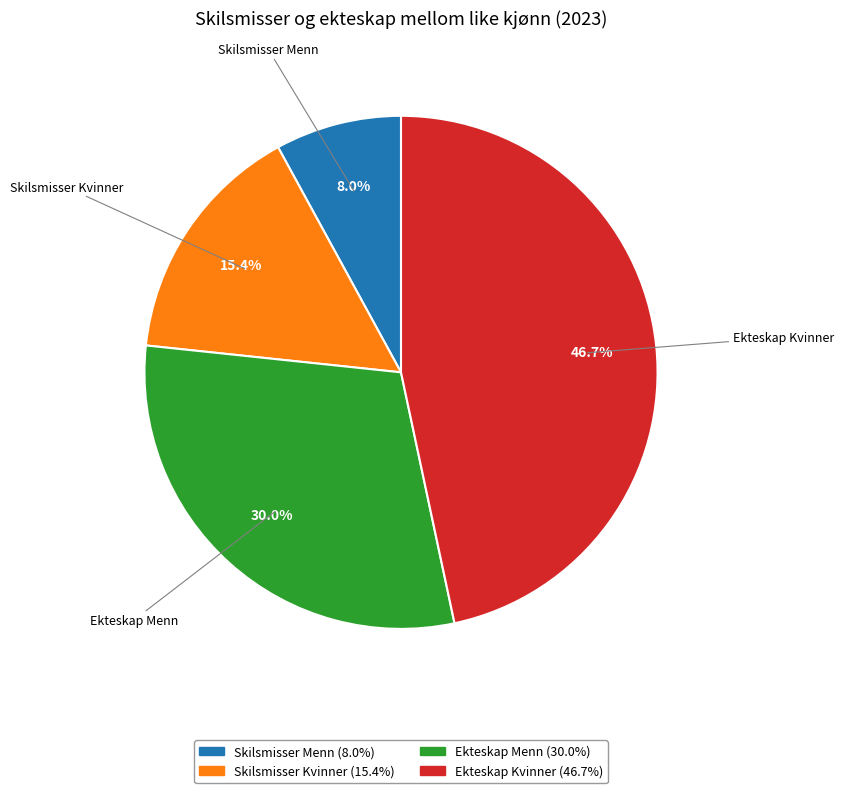

Is it true that Ekteskap Menn is 30% of the pie?

True